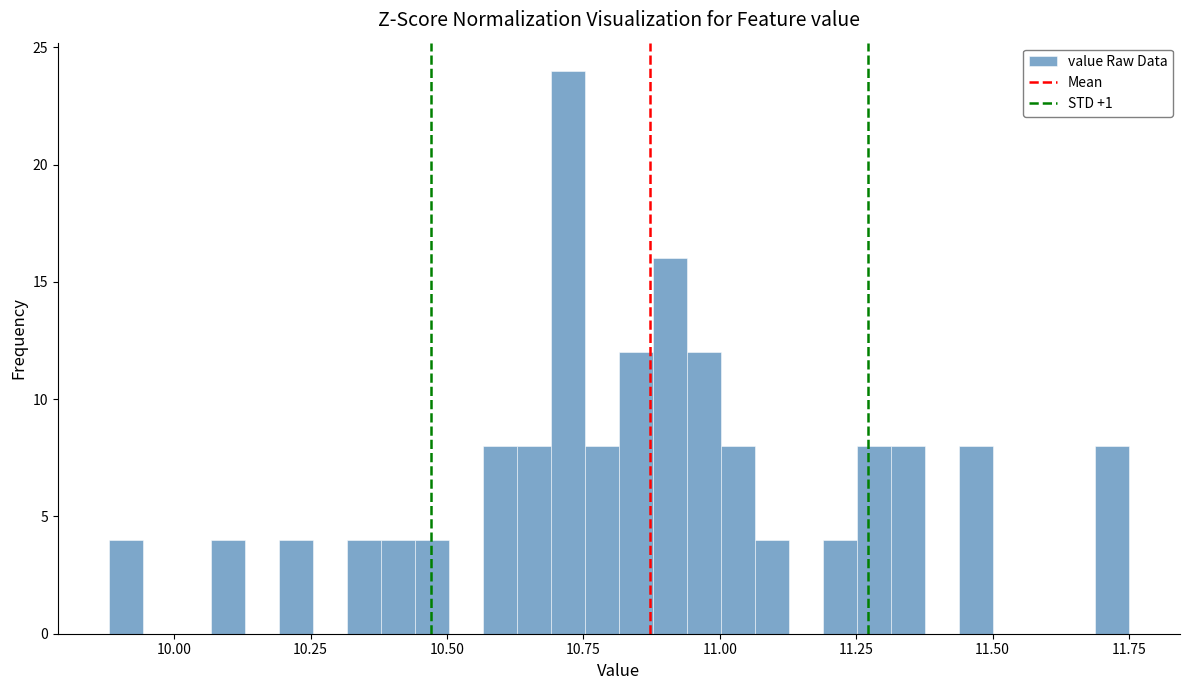

Around what value on the x-axis is the tallest bar? Give the approximate position of its centre, as read against the axis.

10.70